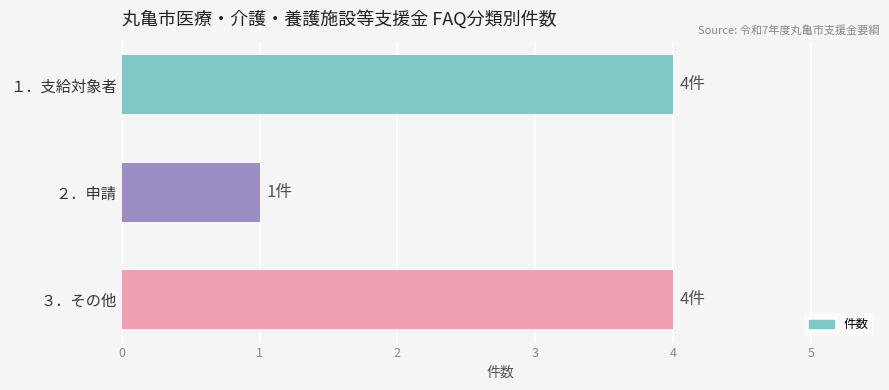

What is the difference between the maximum and minimum values?

3